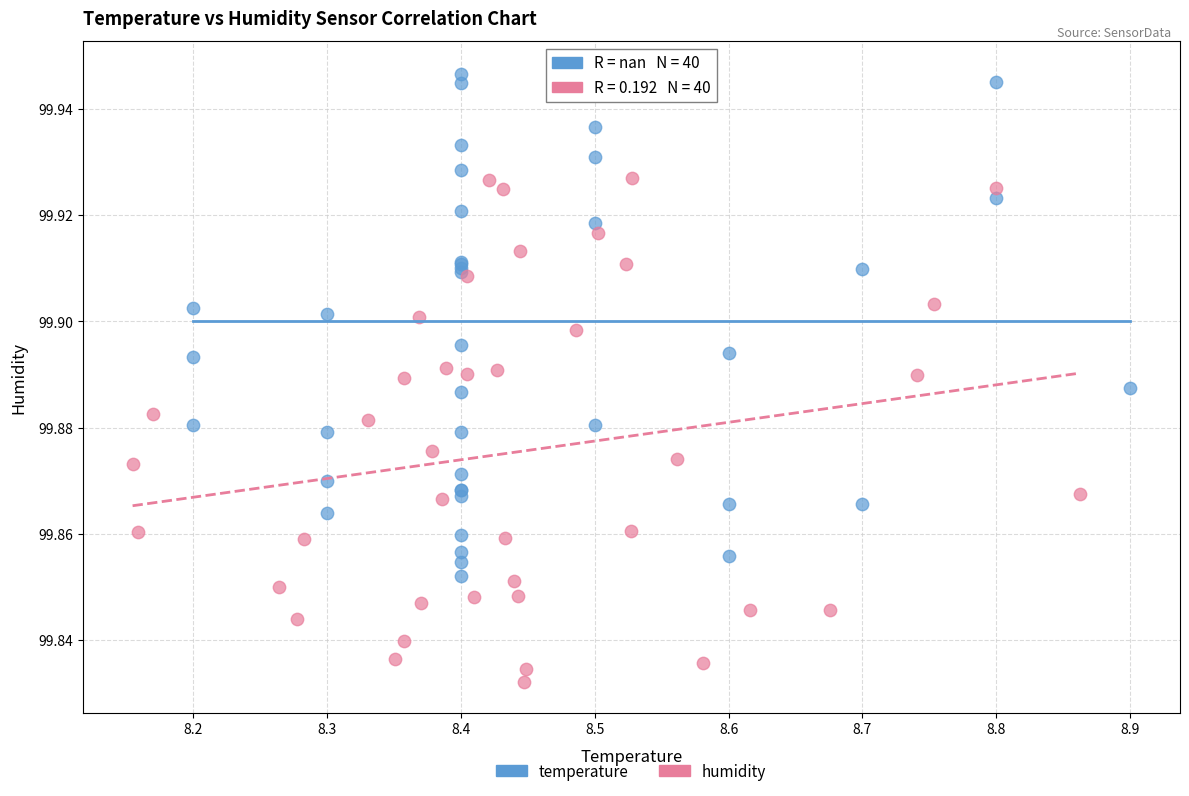

Which series contains the highest Y value?

temperature